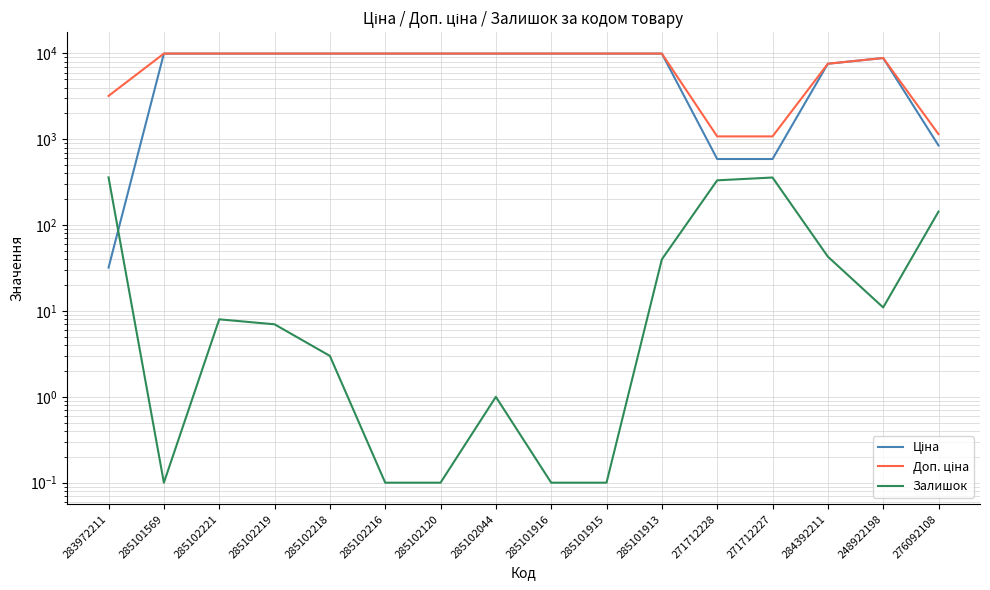

How many distinct data groups are displayed?

3